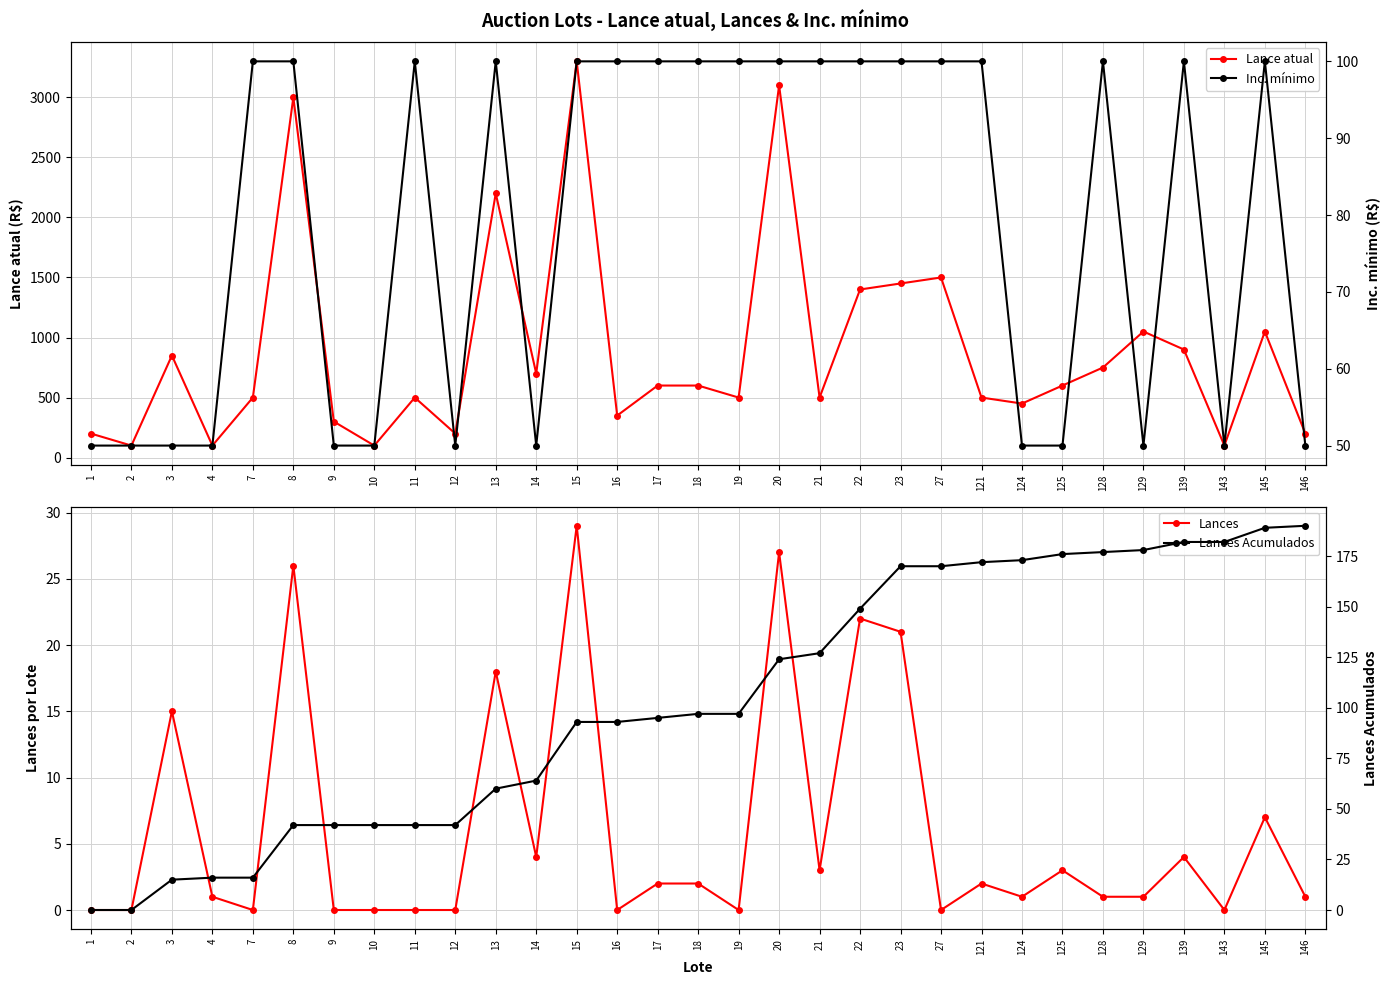

At which label is Lances Acumulados closest to 95?

17